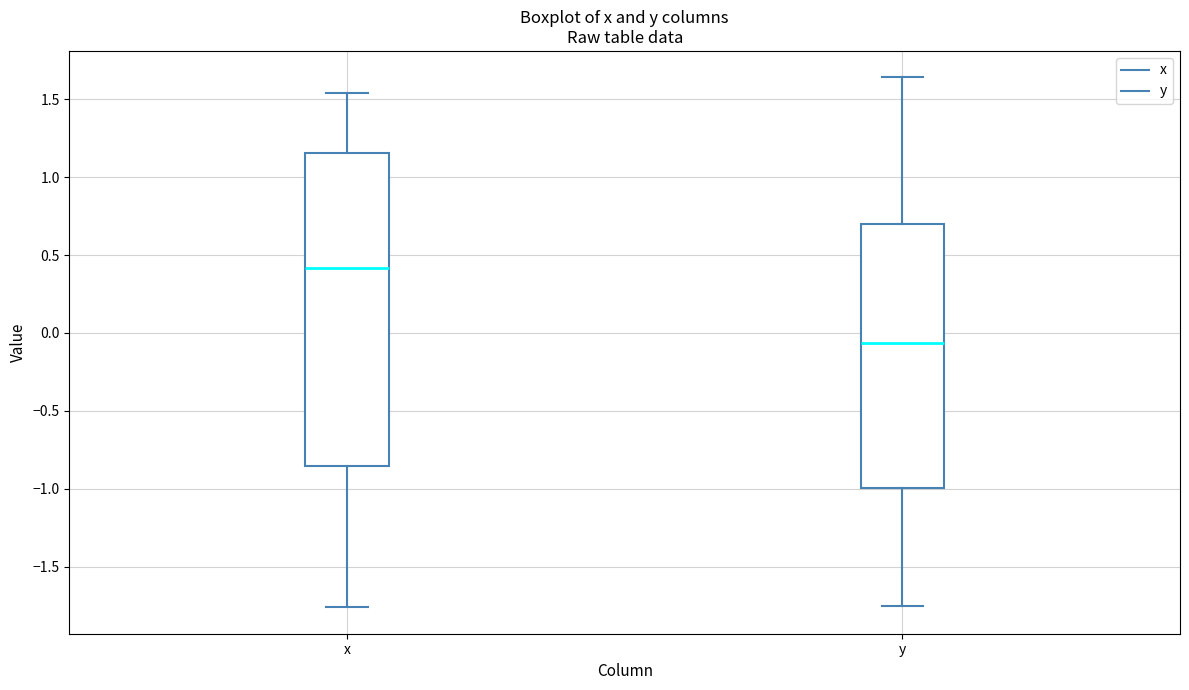

Where is the lower edge of the box for y on the y-axis? The values are not printed on the chart, so give them approximately, as read against the axis.

-1.00